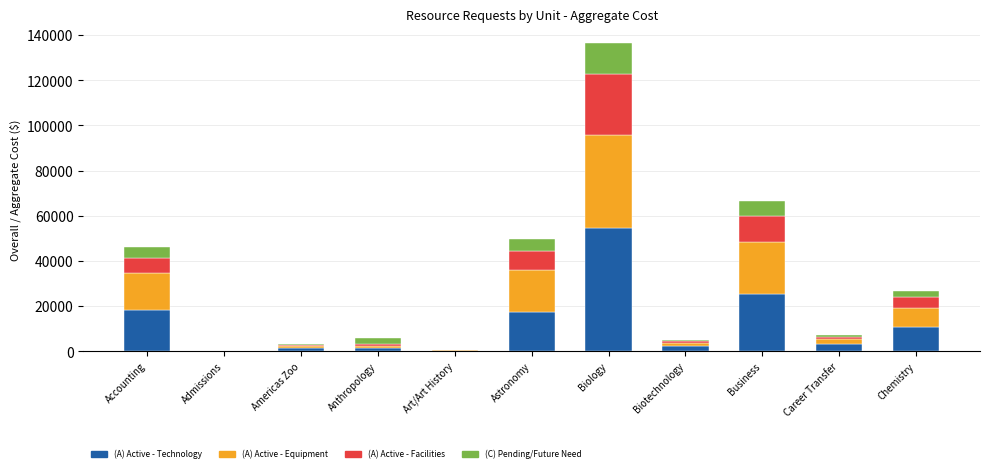

At which category is the sum across all series the highest?

Biology